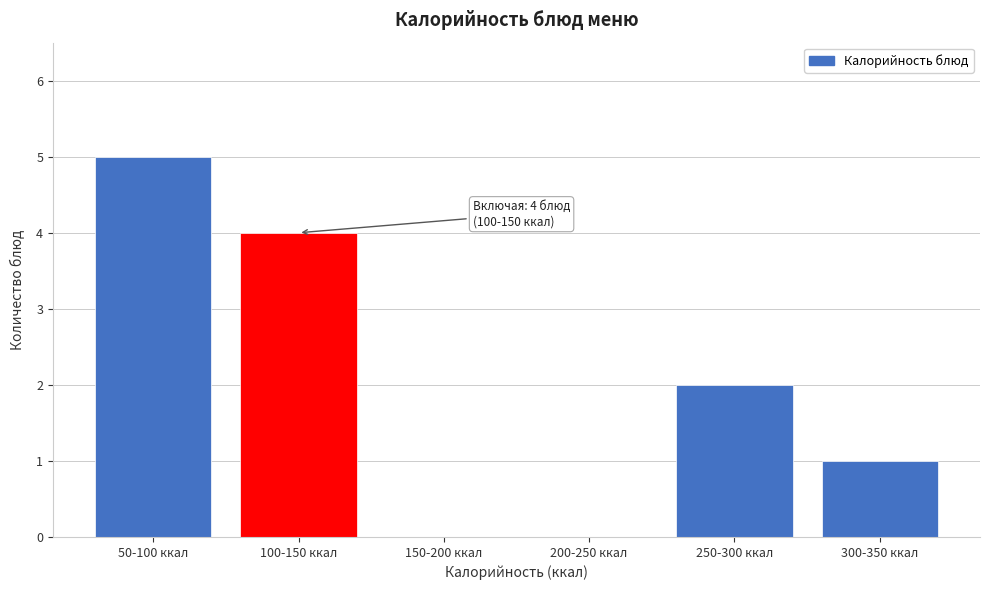

Reading left to right, extract all data points from this chart.

50-100 ккал=5	100-150 ккал=4	150-200 ккал=0	200-250 ккал=0	250-300 ккал=2	300-350 ккал=1